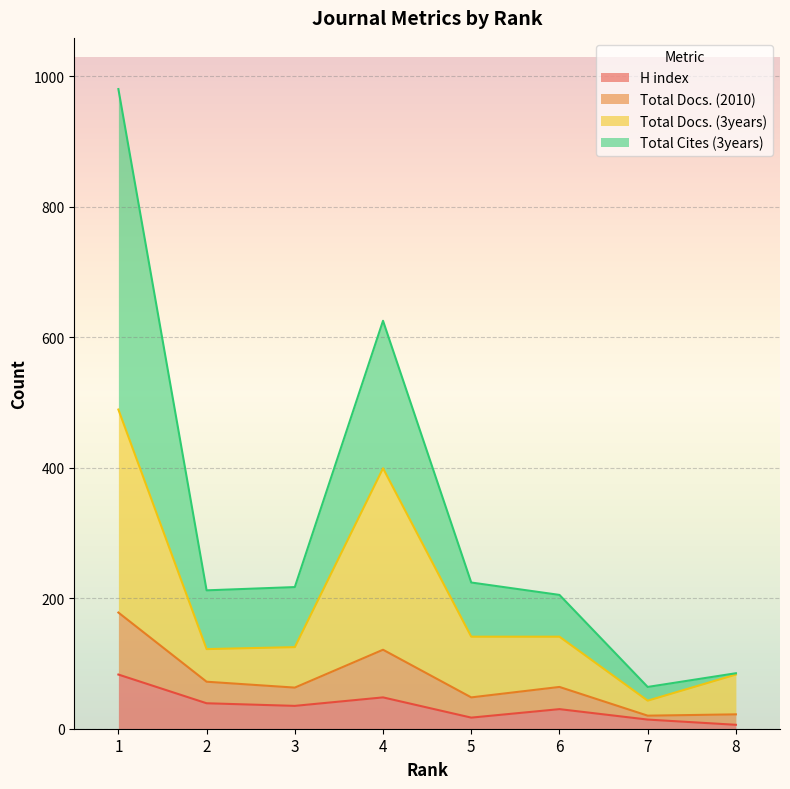

True or false: H index has more than 1 points higher than both neighbors.

True